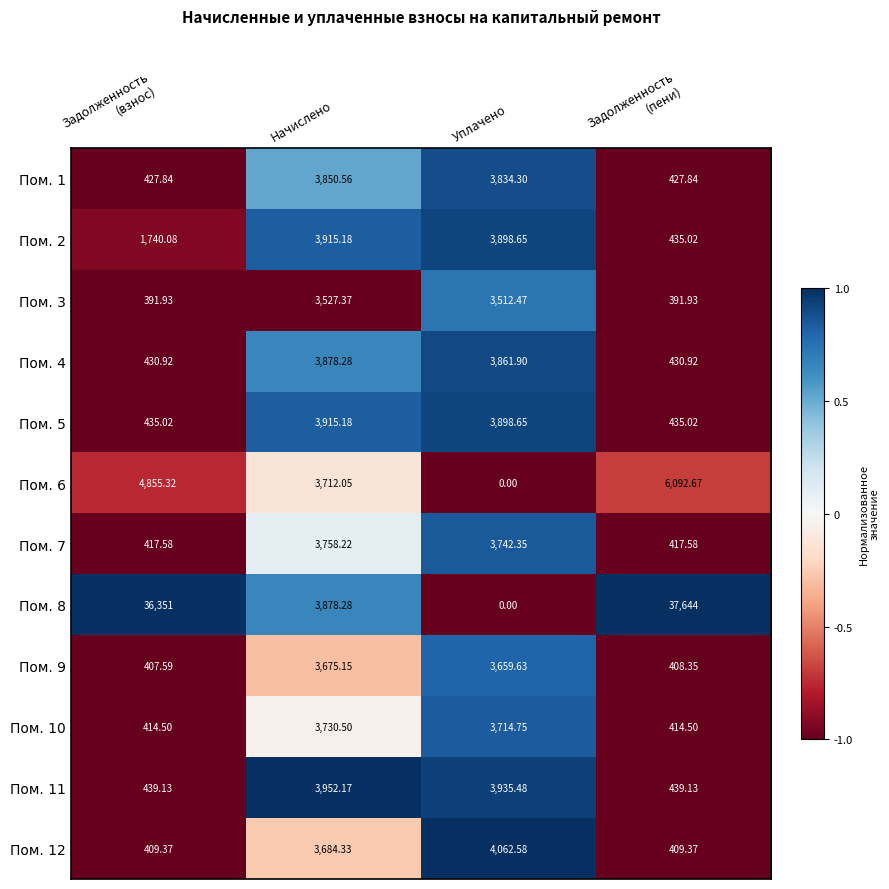

Which category has the highest value in the Пом. 12 series?

Уплачено